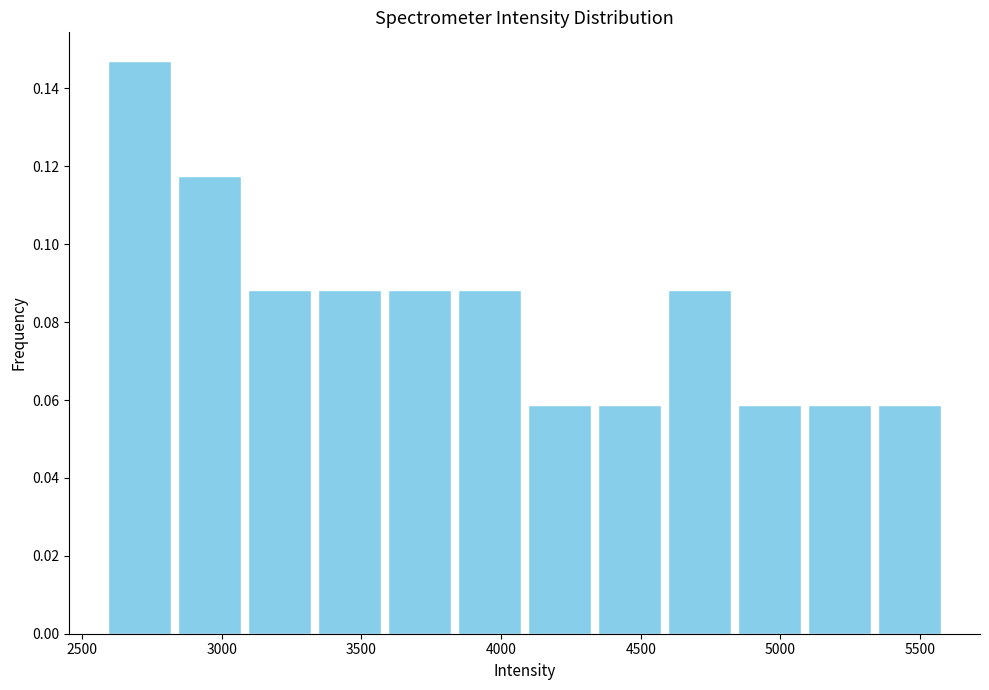

Reading left to right, list every bar in this chart as the range it spans on the x-axis followed by its height. Neither the bar edges nor the heights are printed on the chart, so give them approximately, as read against the axes.

2600 to 2850: 0.148
2850 to 3100: 0.118
3100 to 3350: 0.088
3350 to 3600: 0.088
3600 to 3850: 0.088
3850 to 4100: 0.088
4100 to 4350: 0.058
4350 to 4600: 0.058
4600 to 4850: 0.088
4850 to 5100: 0.058
5100 to 5350: 0.058
5350 to 5600: 0.058